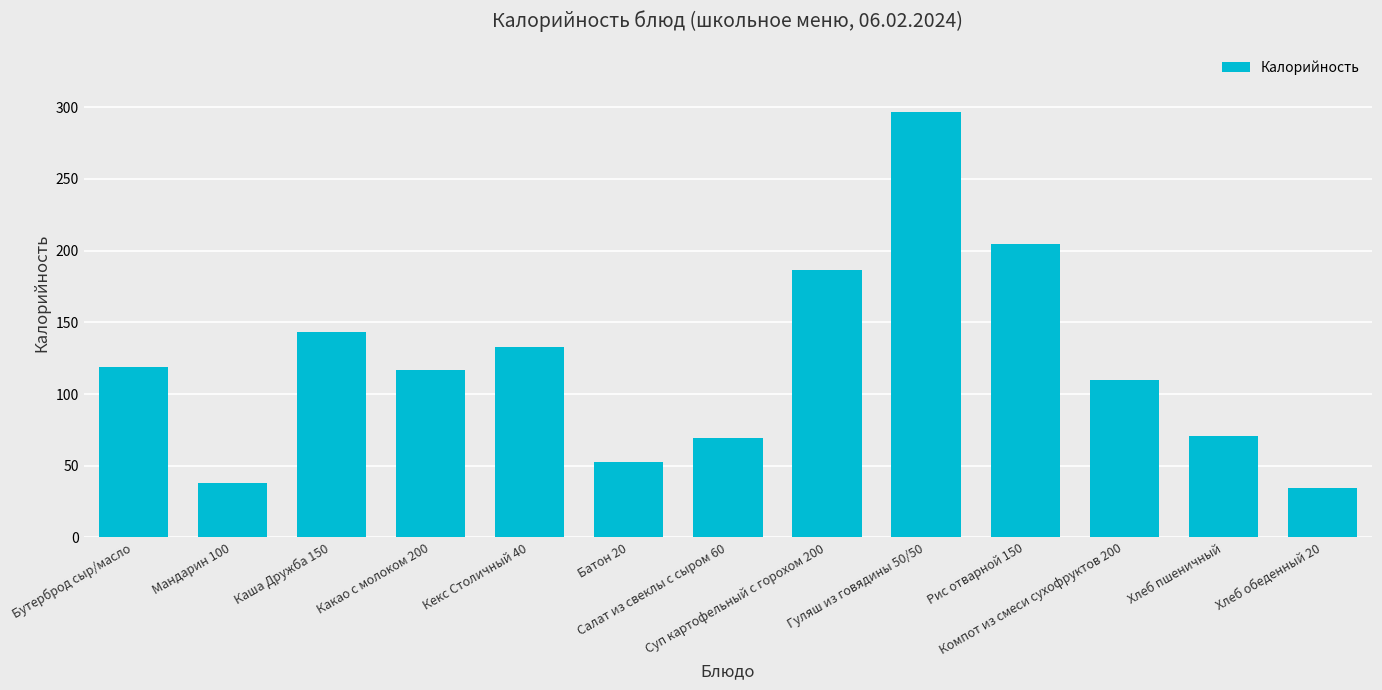

Is it true that the value at Рис отварной 150 is 204.6?

True